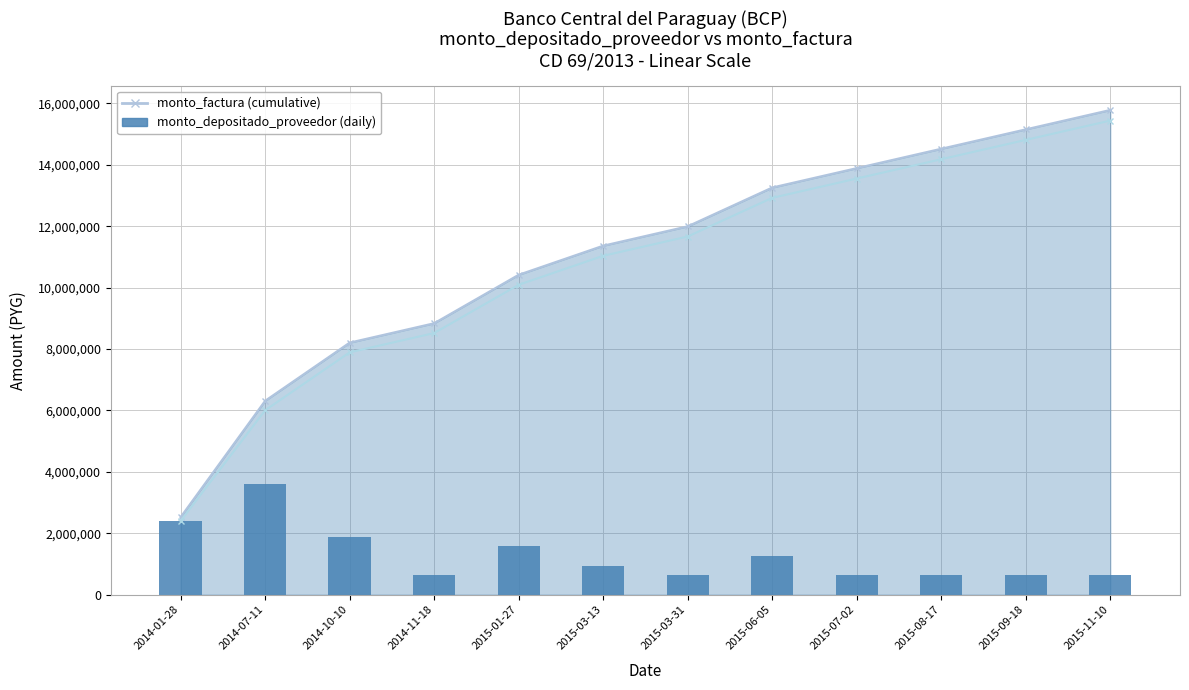

At which category does the chart reach its minimum across all series?

2014-11-18